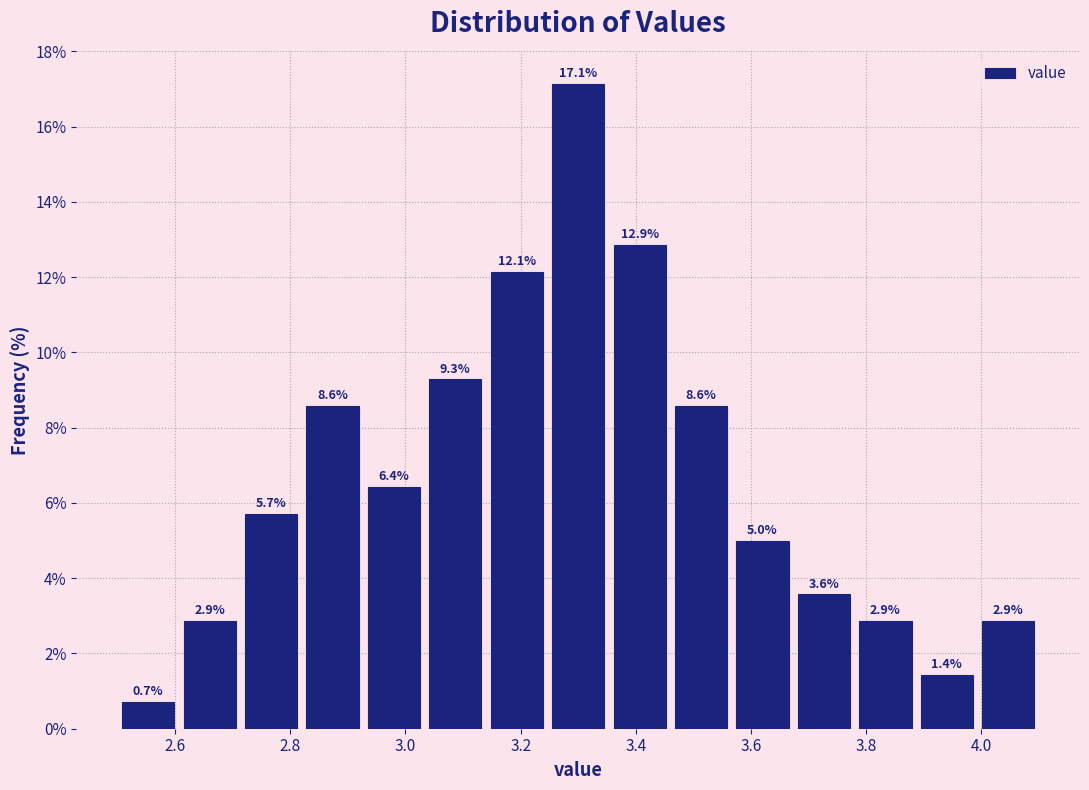

Over which range of the x-axis is the bar tallest?

3.24 to 3.36